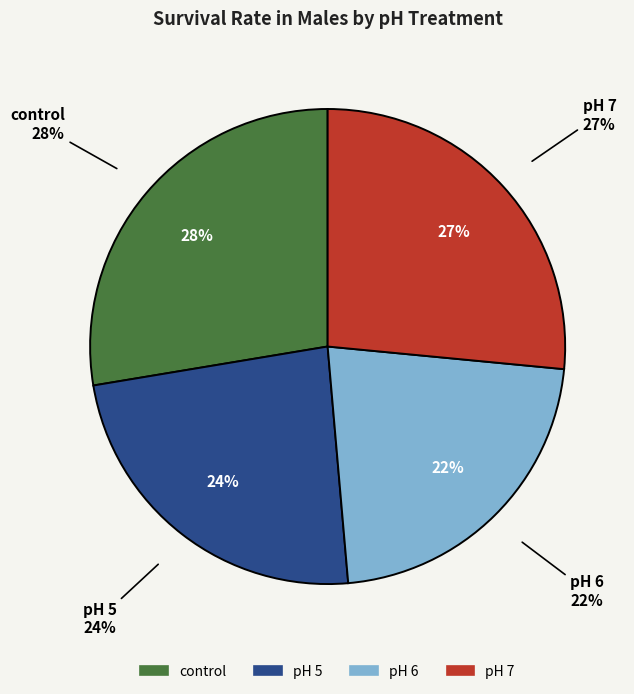

Is there any slice that represents more than half of the pie?

No